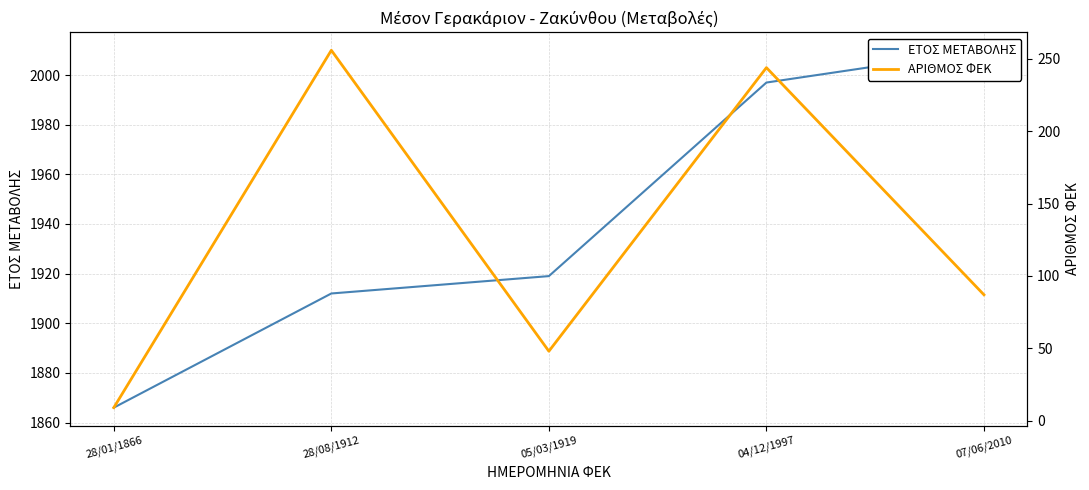

What is the difference between the second highest and second lowest values in the ΕΤΟΣ ΜΕΤΑΒΟΛΗΣ series?

85